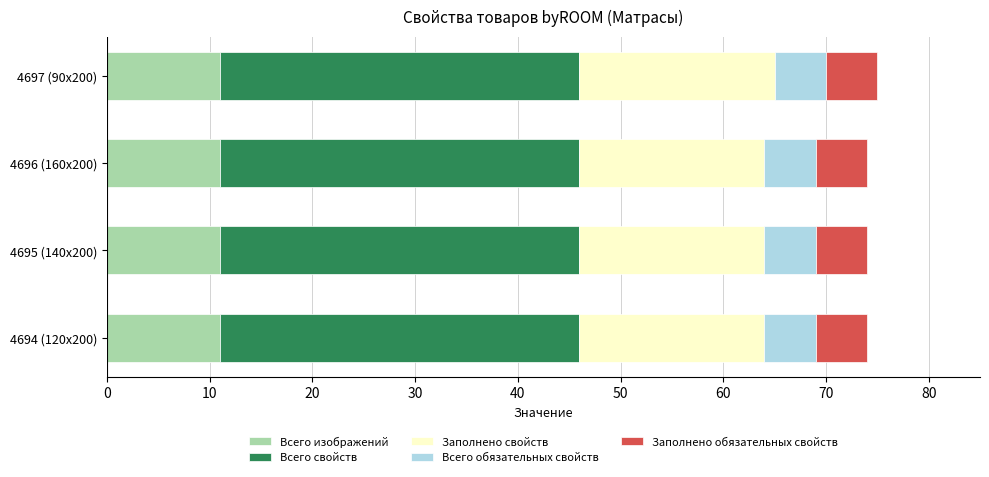

What is the total value across all series at 4696 (160х200)?

74